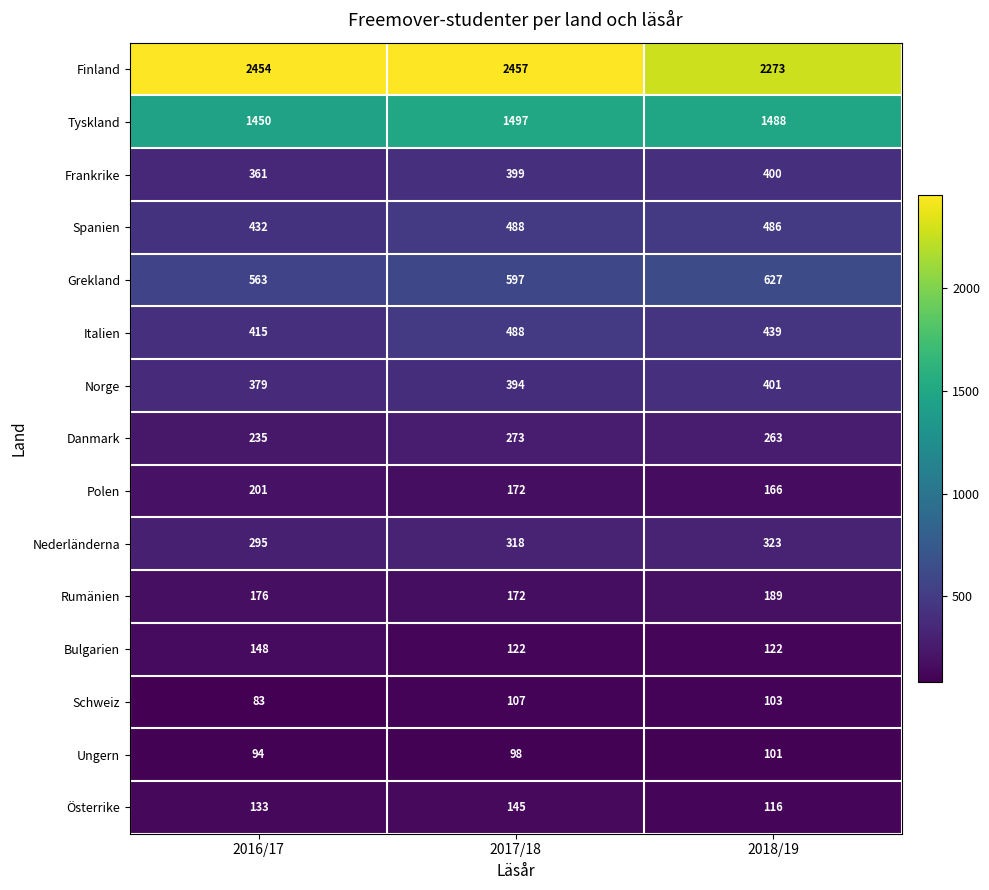

The value of Finland at 2016/17 is 2454. True or false?

True